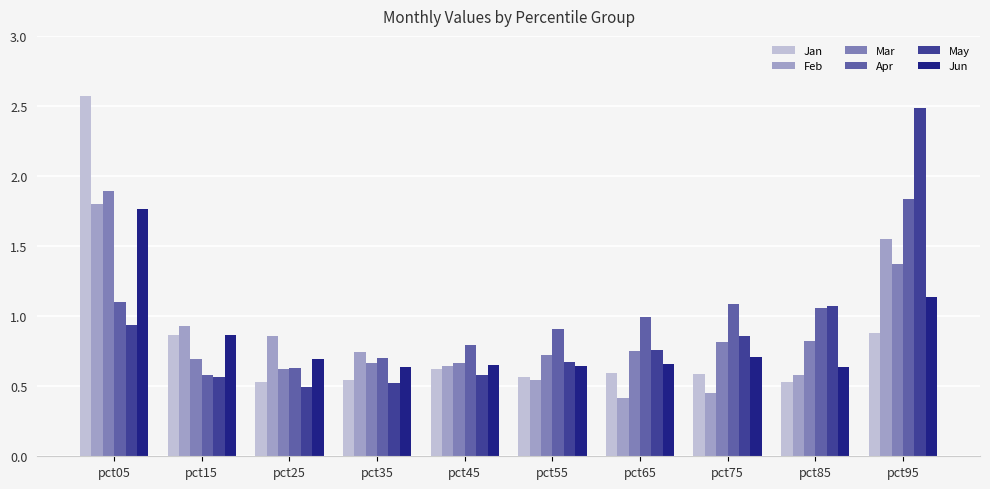

Is the value of May at pct65 greater than the value of Feb at pct55?

Yes